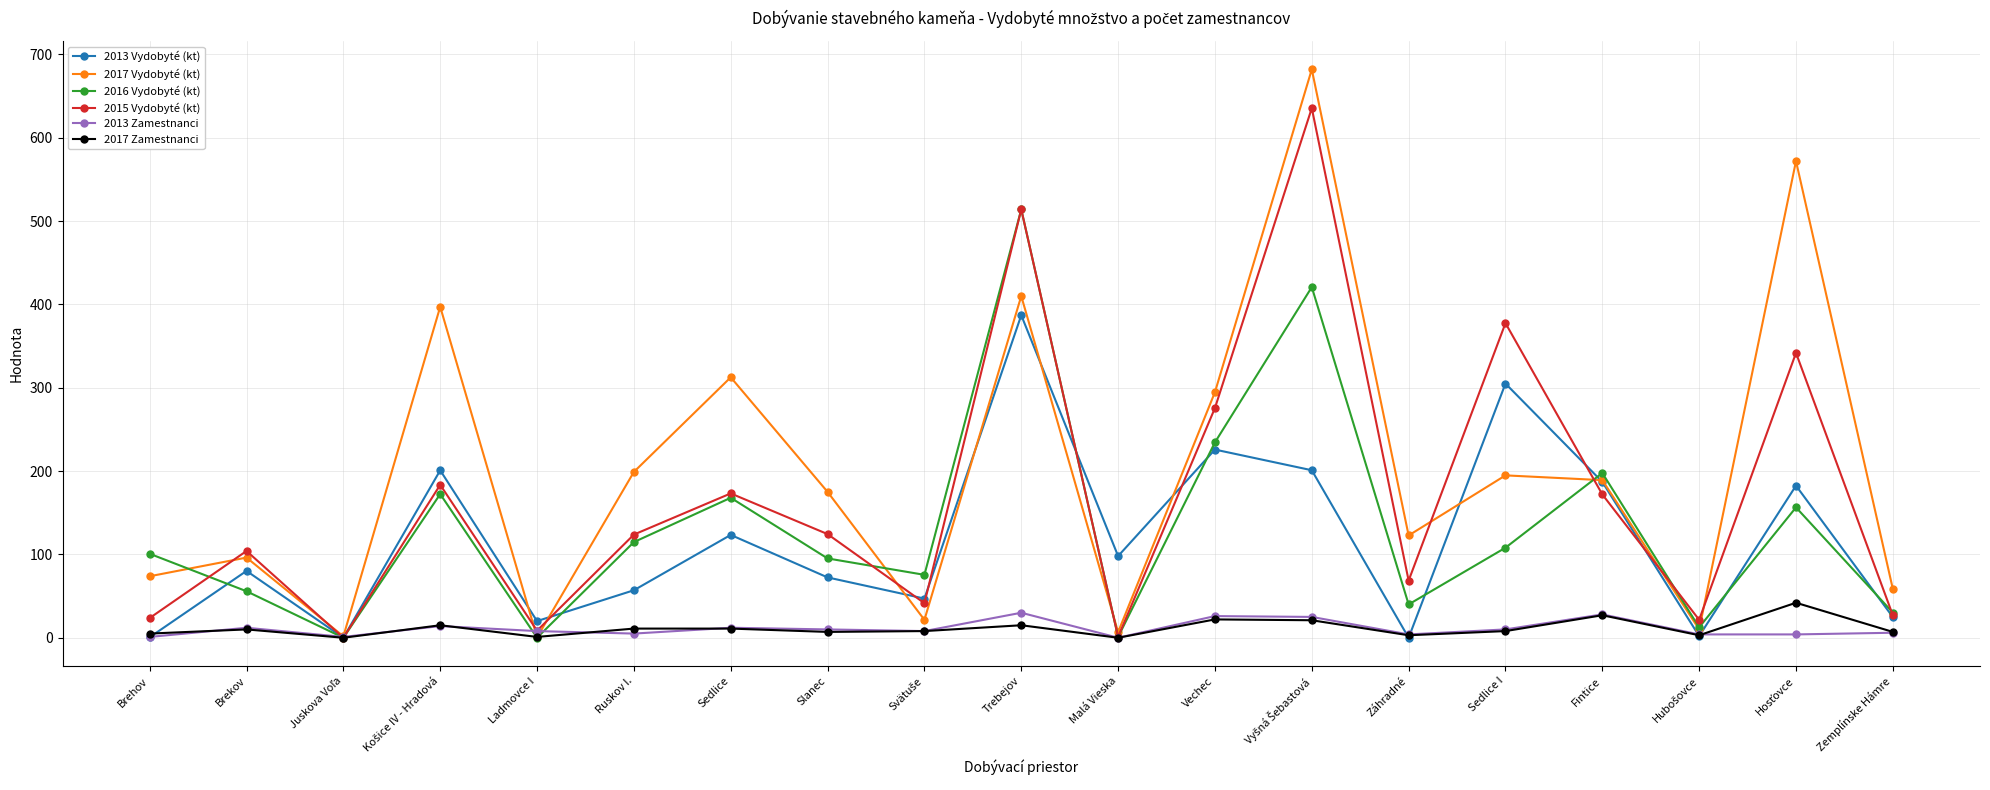

What is the maximum value shown in the chart?

682.0